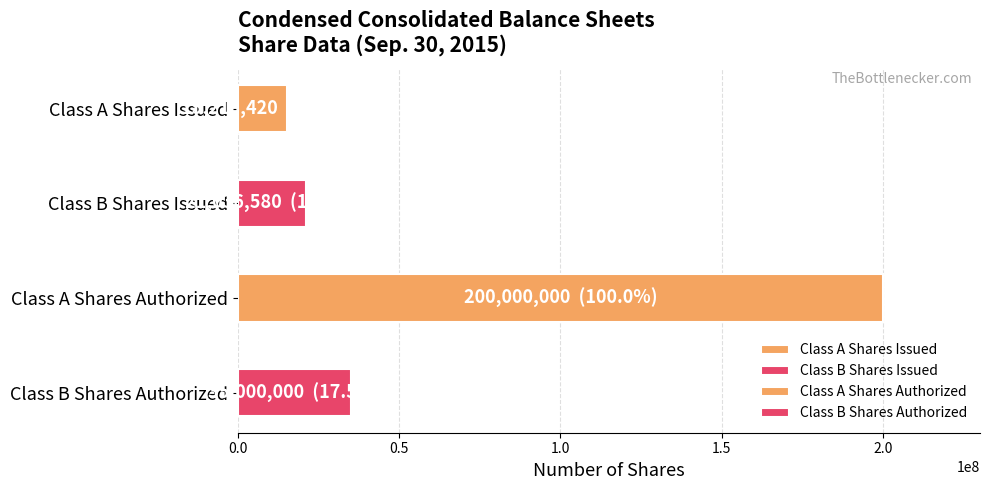

Does the chart contain stacked bars?

No